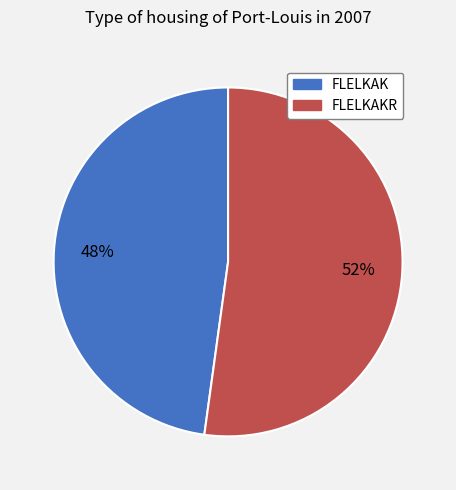

To the nearest percent, what is the average slice percentage?

50%